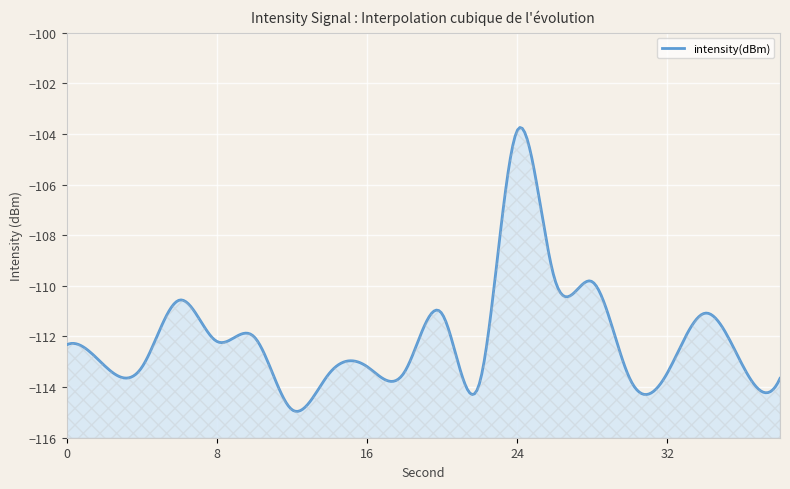

What is the difference between the values at 8 and 38?

1.5